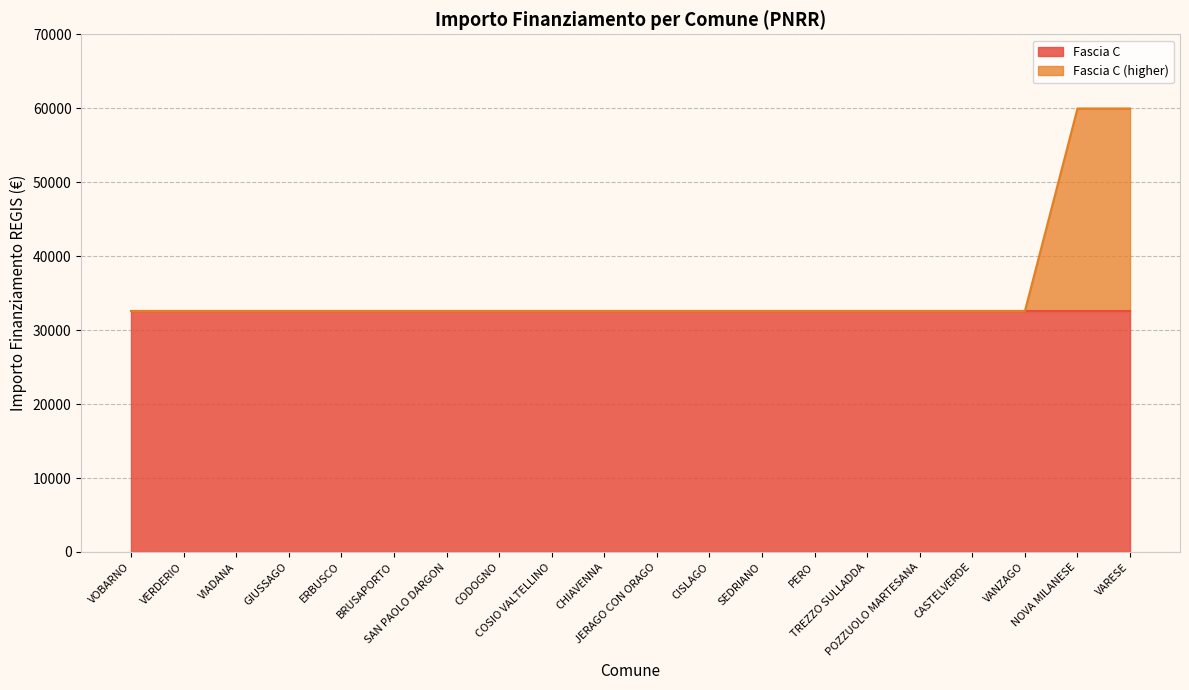

What is the smallest value displayed?

32589